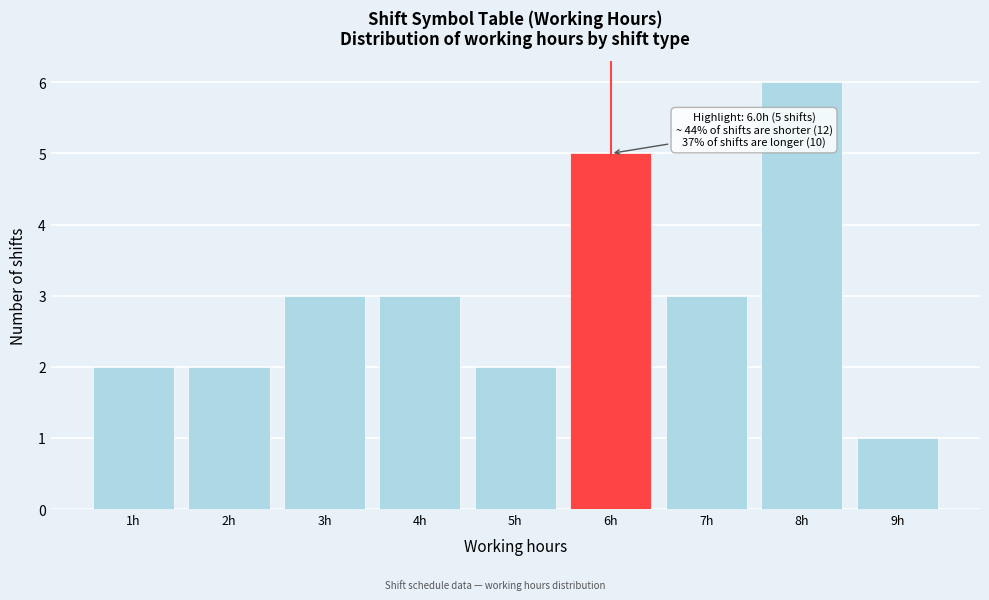

Over which range of the x-axis is the bar tallest?

7.5 to 8.5